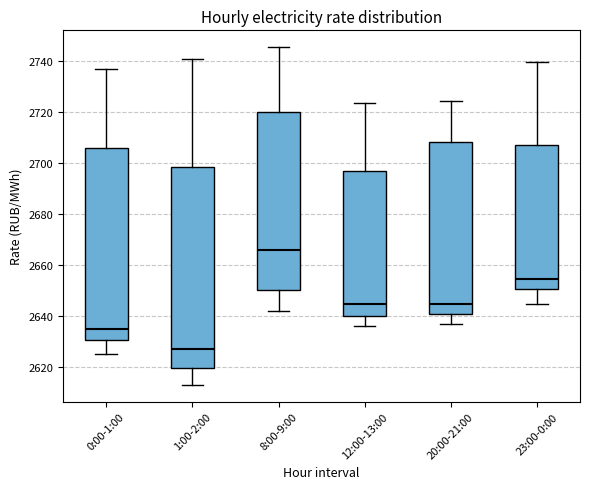

Comparing the boxes themselves (not the whiskers), which one is the tallest?

1:00-2:00